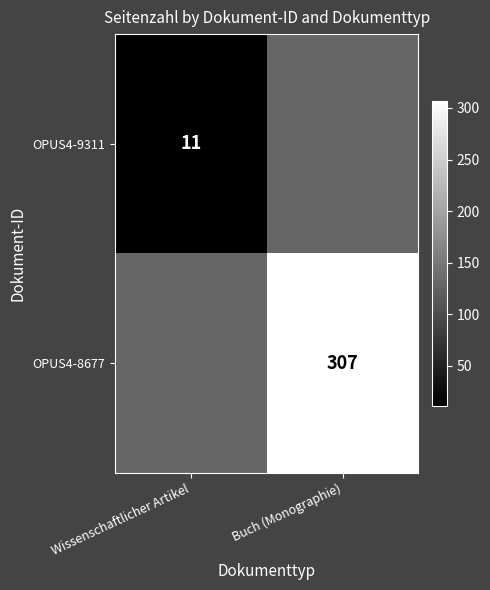

True or false: OPUS4-9311 has a value of 11 at Wissenschaftlicher Artikel.

True